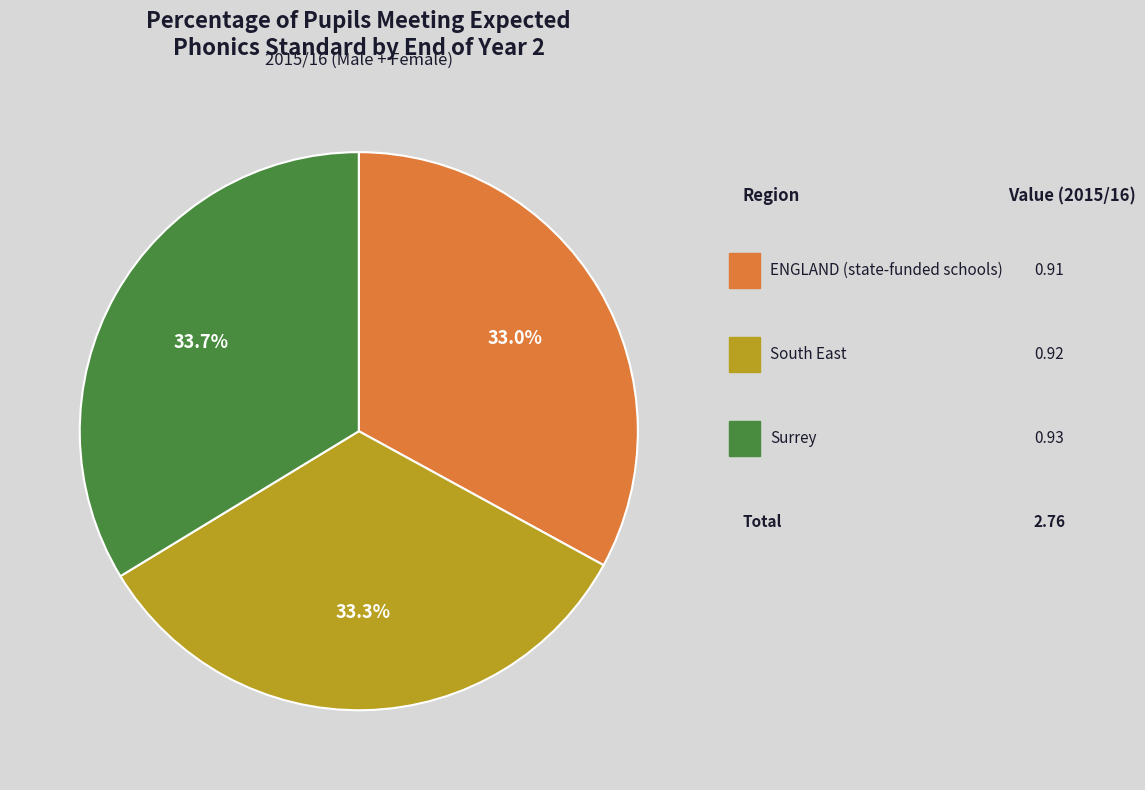

Does any single category account for the majority?

No